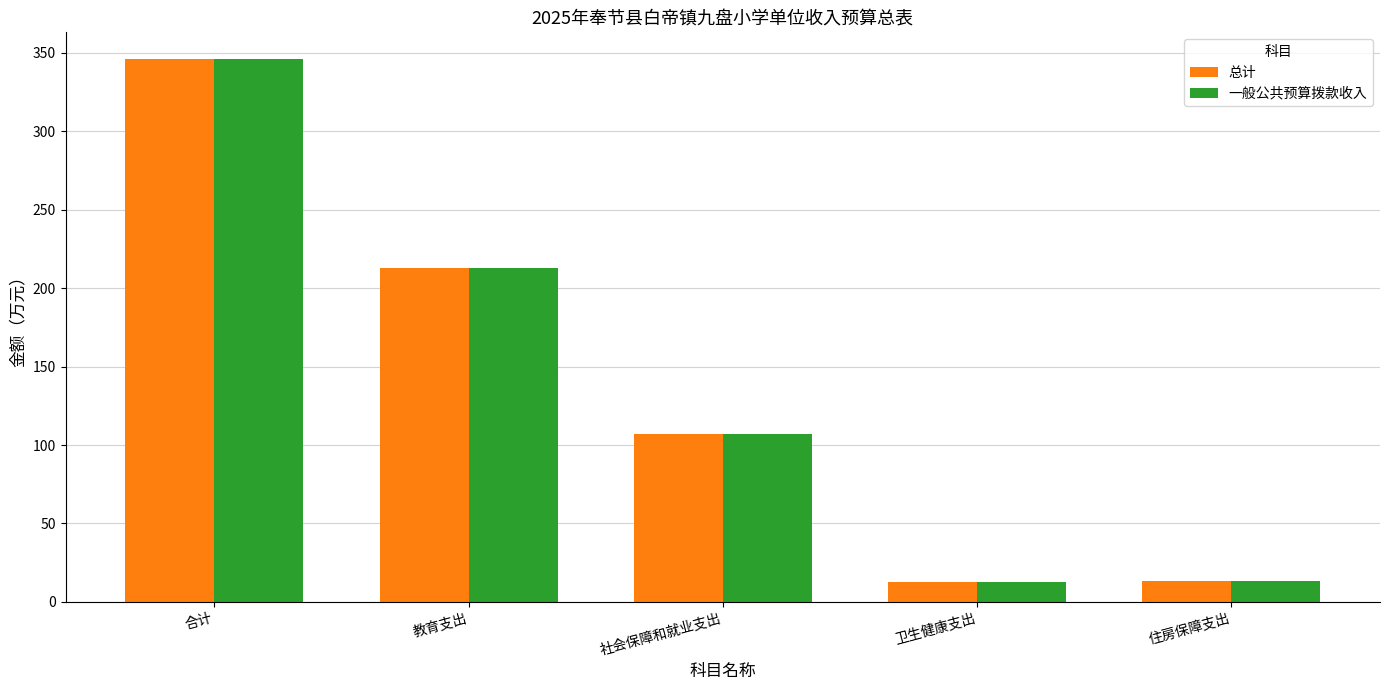

The value of 一般公共预算拨款收入 at 住房保障支出 is 13.0. True or false?

True